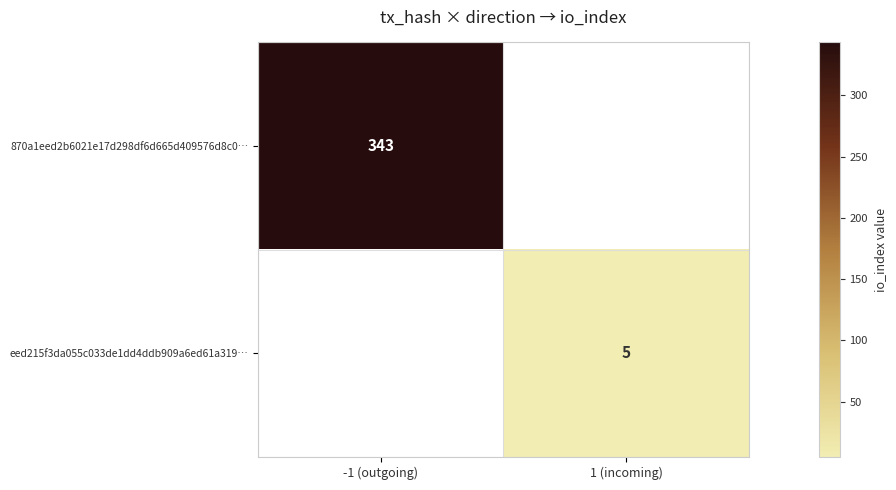

The 870a1eed2b6021e17d298df6d665d409576d8c0… series shows 512 at -1 (outgoing). True or false?

False